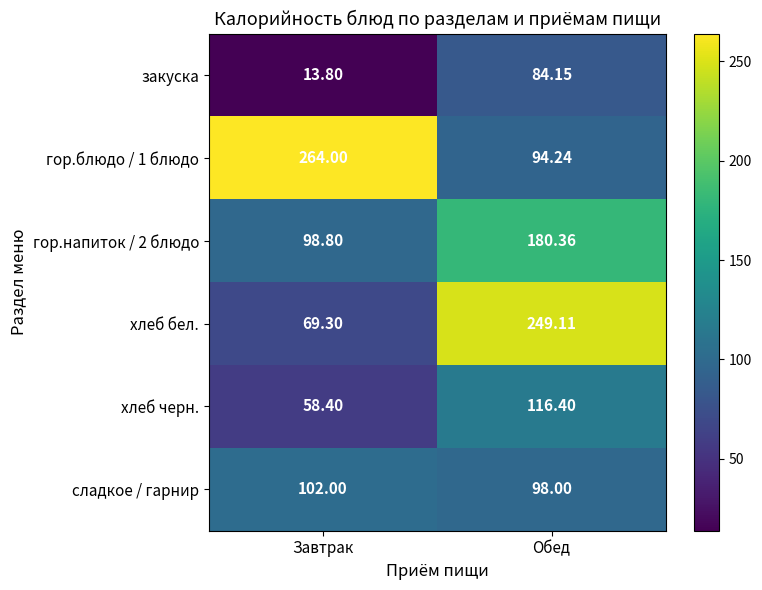

Which category has the highest value across all series?

Завтрак